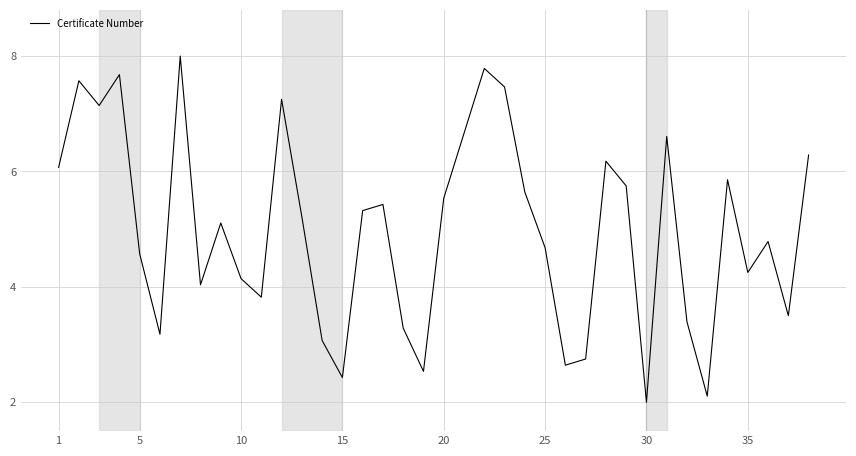

How many lines are shown in the chart?

1